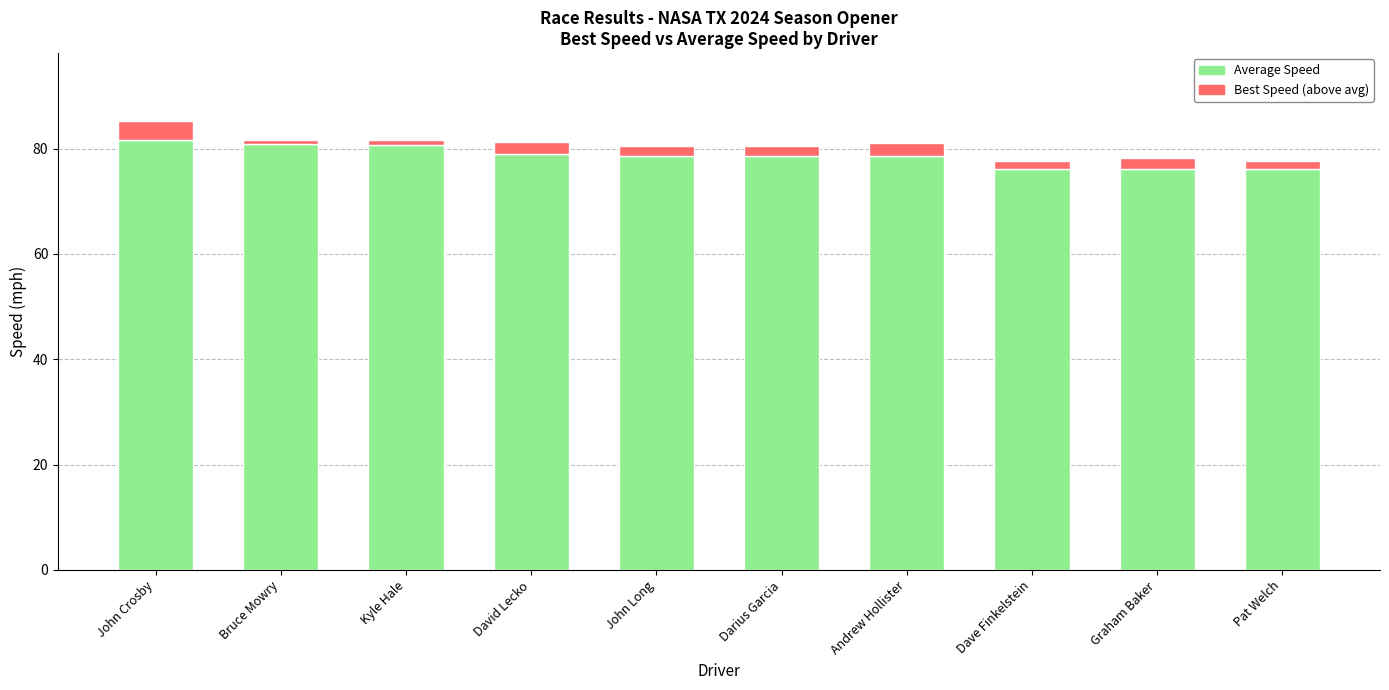

What is the value of the Average Speed bar at the 6th from the left?

78.7